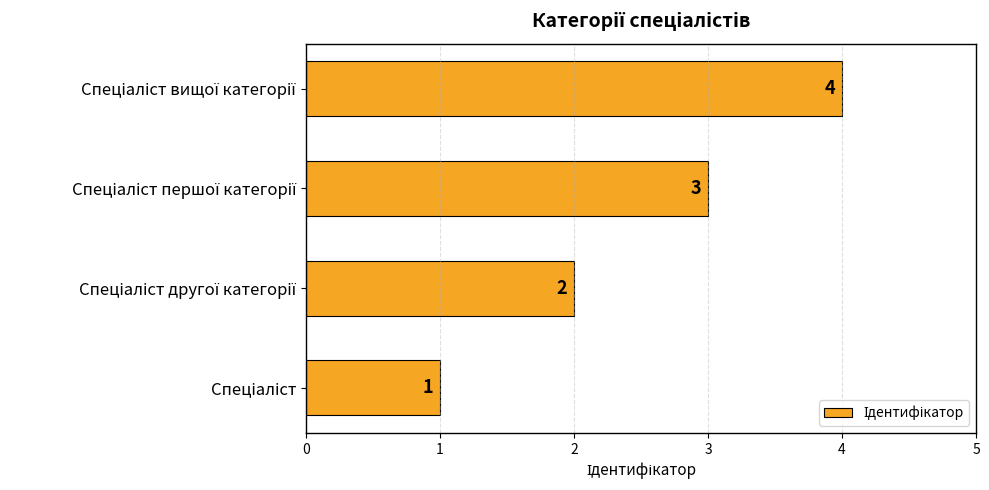

What is the greatest value displayed?

4